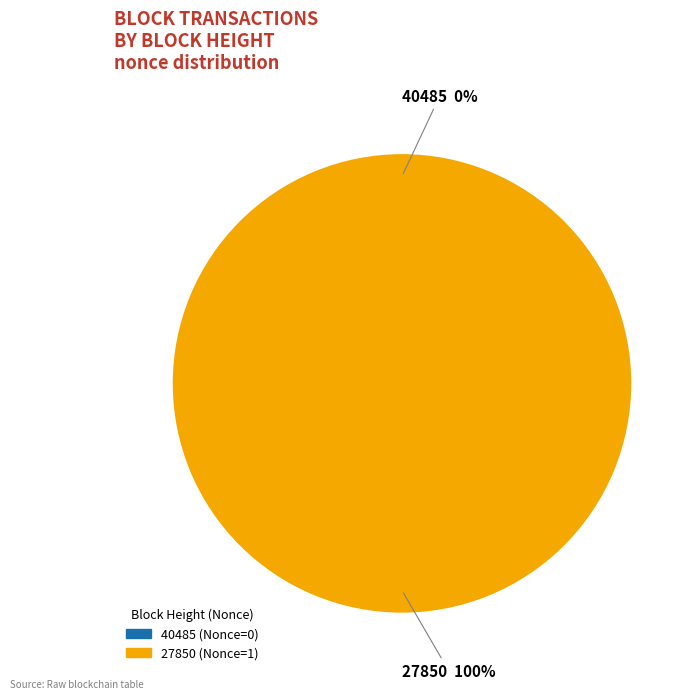

Do 27850 and 40485 together represent more than half of the pie?

Yes